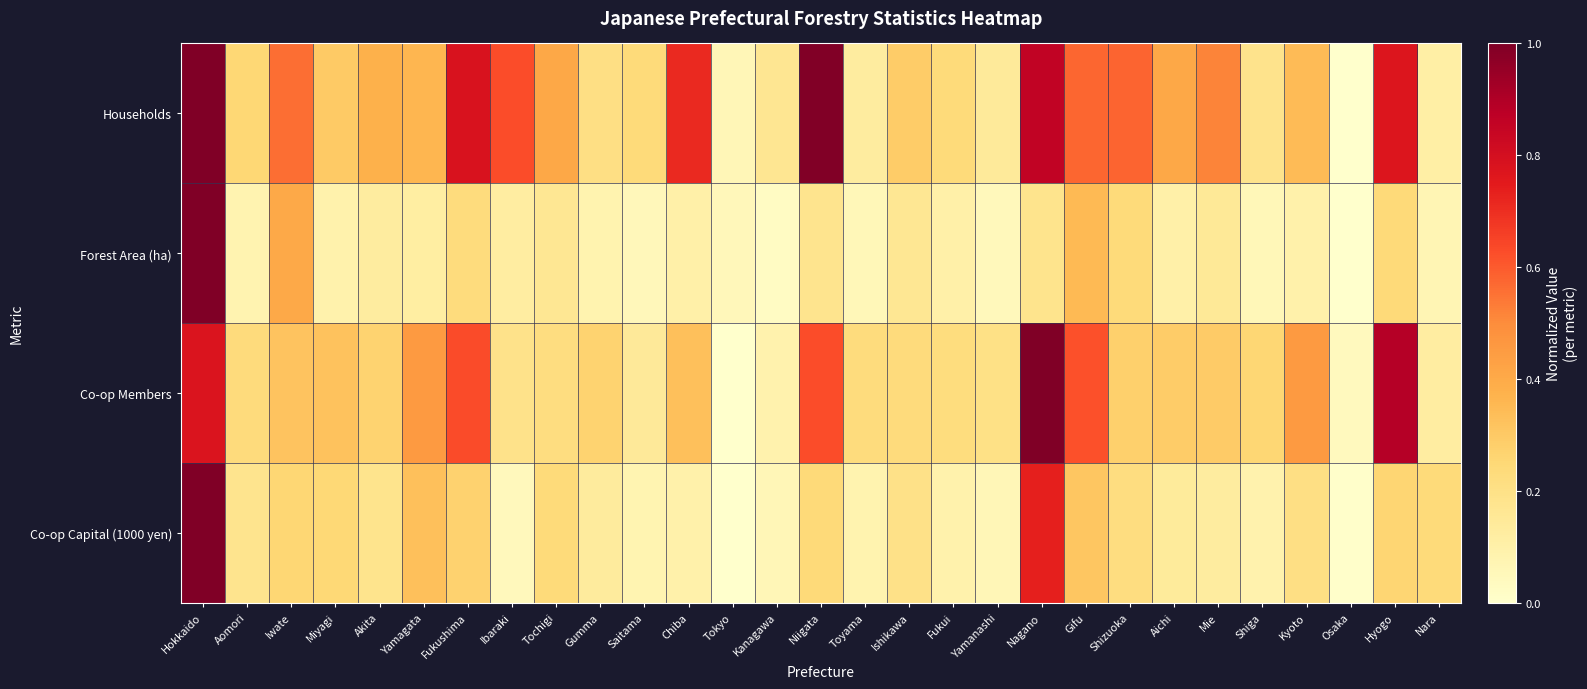

Which series has the largest total across all categories?

Households